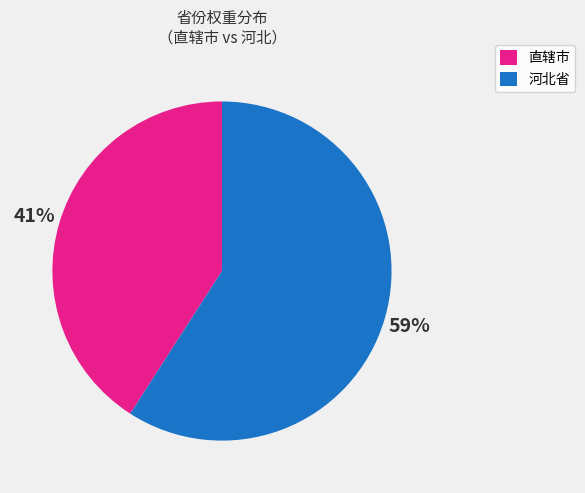

Is there a majority slice in this chart?

Yes